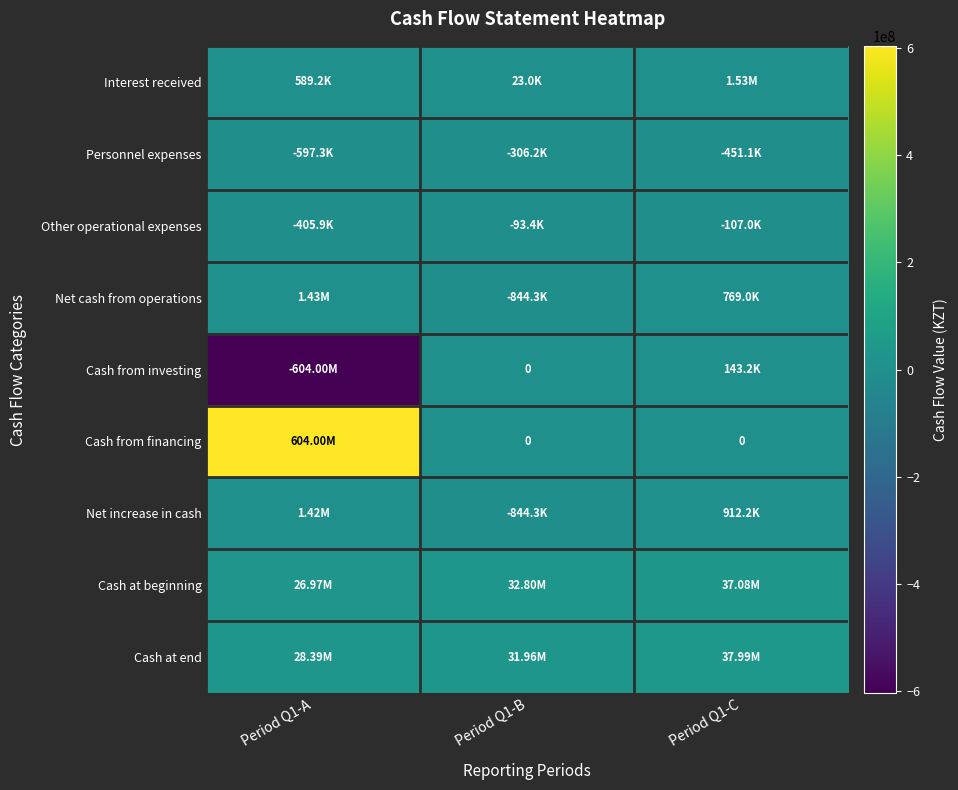

What is the maximum value shown in the chart?

604000000.0